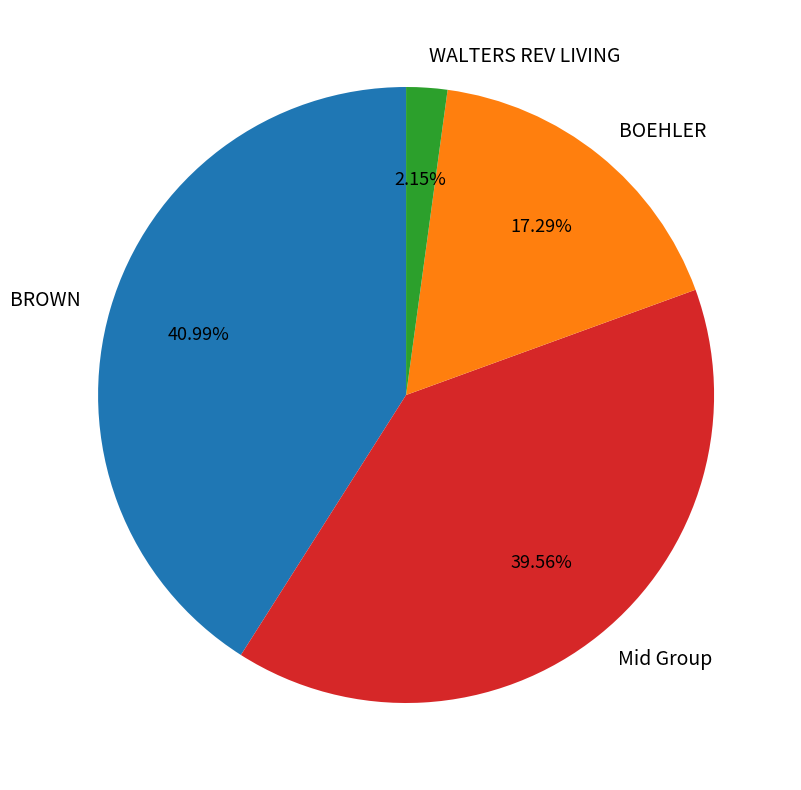

The BROWN slice represents 30% of the pie. True or false?

False